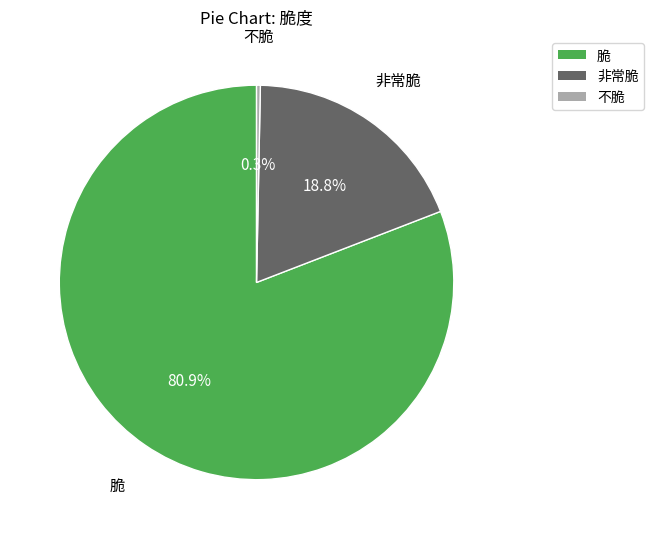

Is there any slice that represents more than half of the pie?

Yes